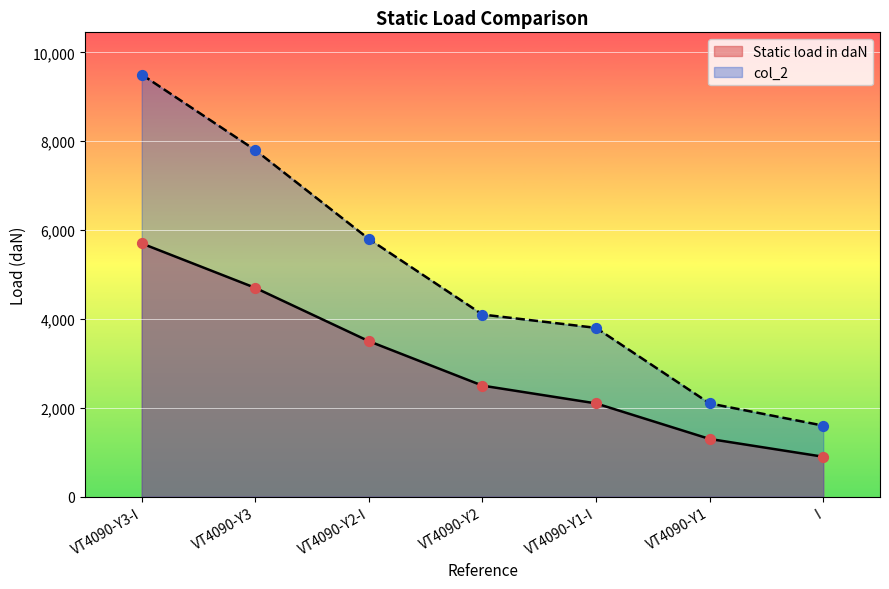

What is the total value across all series at I?

2500